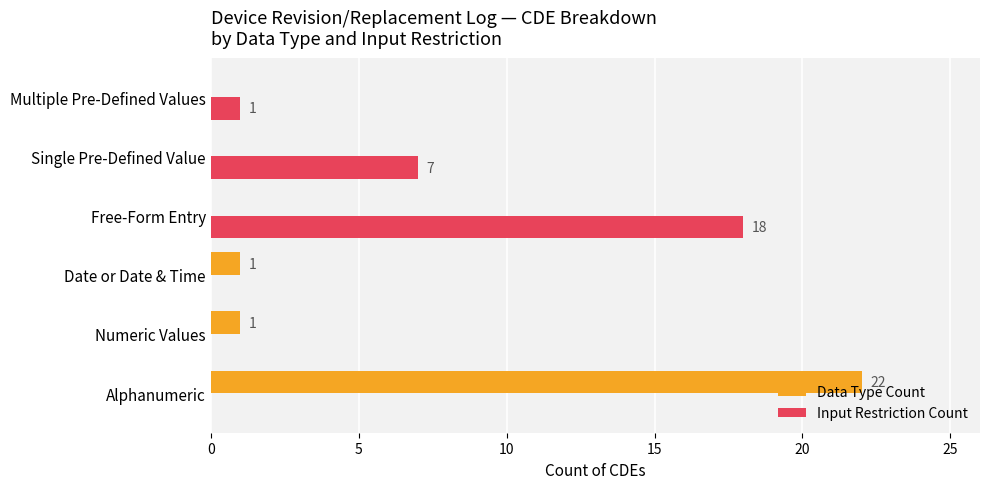

The value of Input Restriction Count at Date or Date & Time is 8. True or false?

False